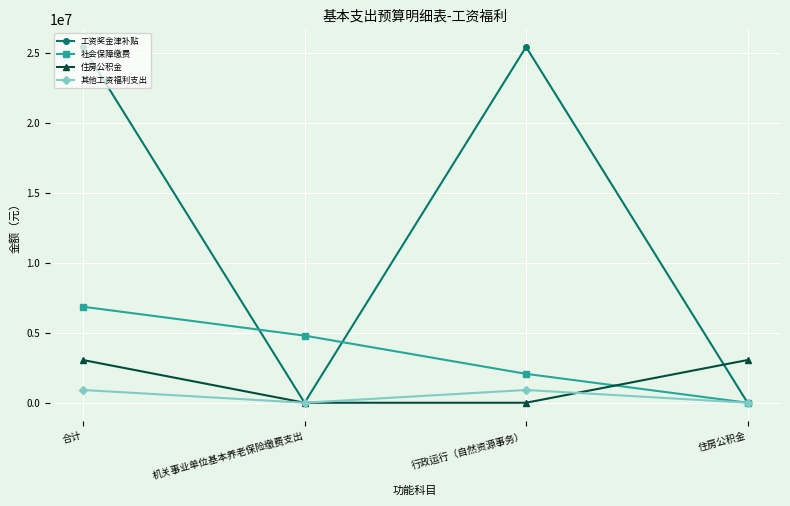

What are all the series names shown in the legend?

工资奖金津补贴, 社会保障缴费, 住房公积金, 其他工资福利支出